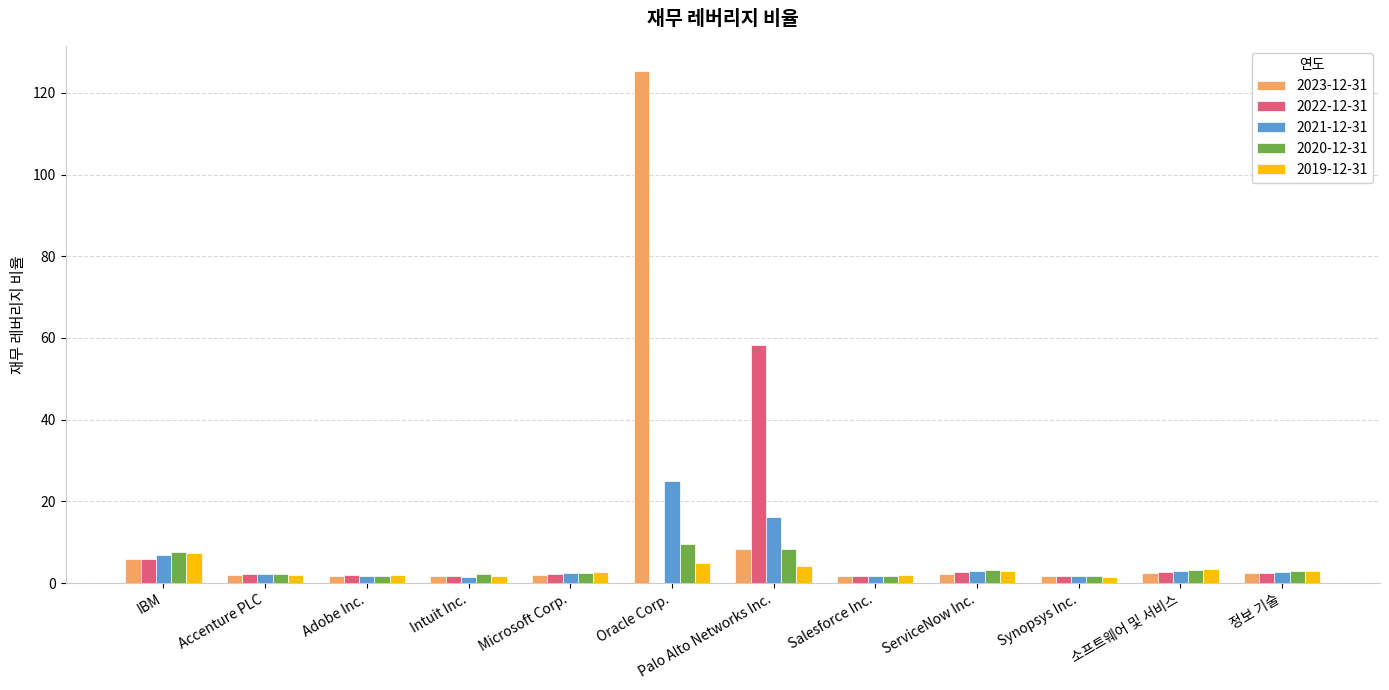

Does the chart contain stacked bars?

No